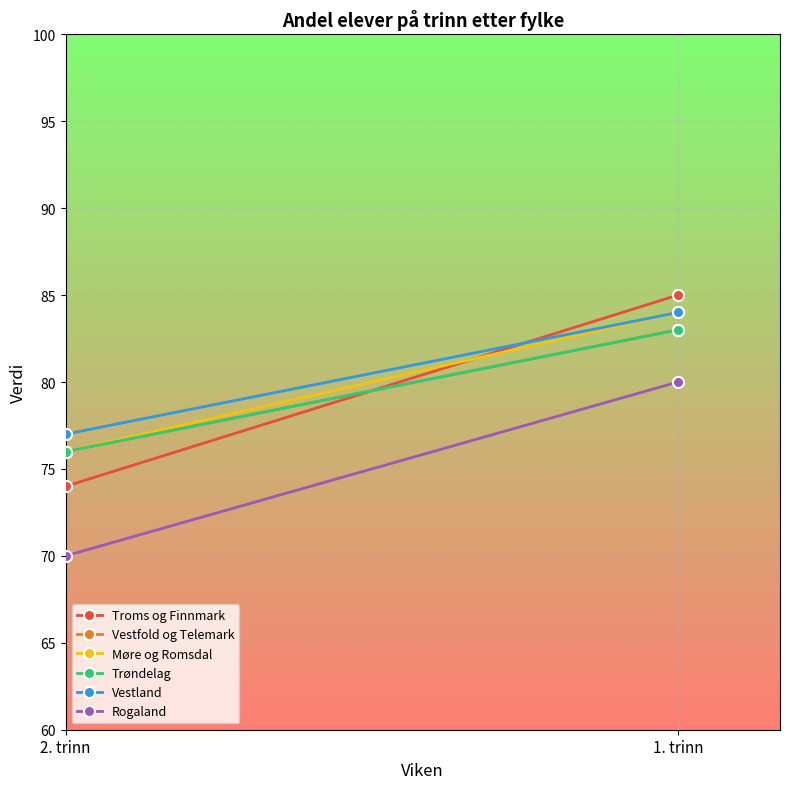

Rank the series by their maximum value, from highest to lowest.

Troms og Finnmark, Møre og Romsdal, Vestland, Vestfold og Telemark, Trøndelag, Rogaland